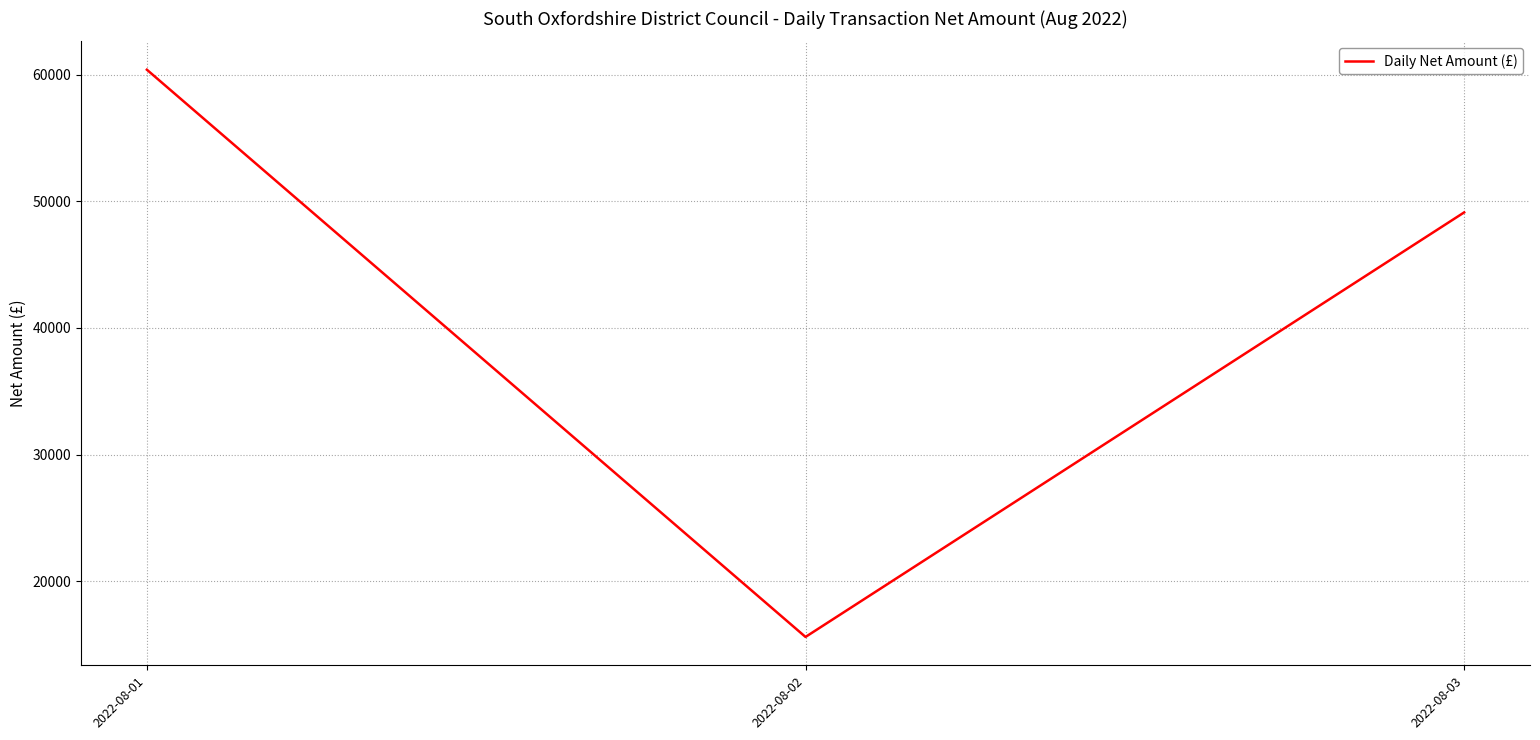

Reading left to right, transcribe all the data shown in this chart.

60400.0	15599.2	49128.8